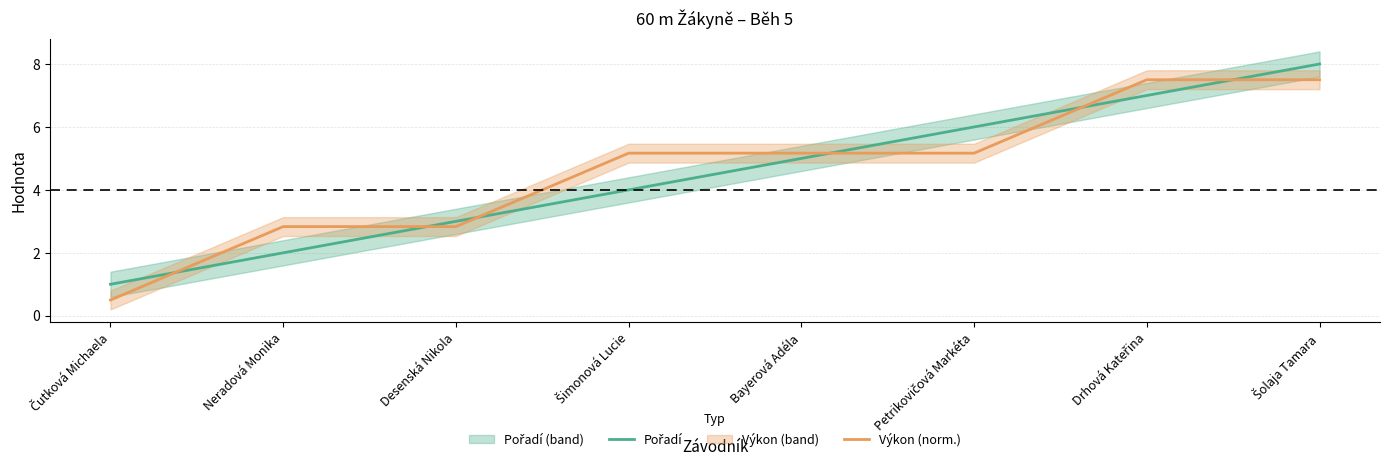

How many values in the Výkon (norm.) series are below 5?

3